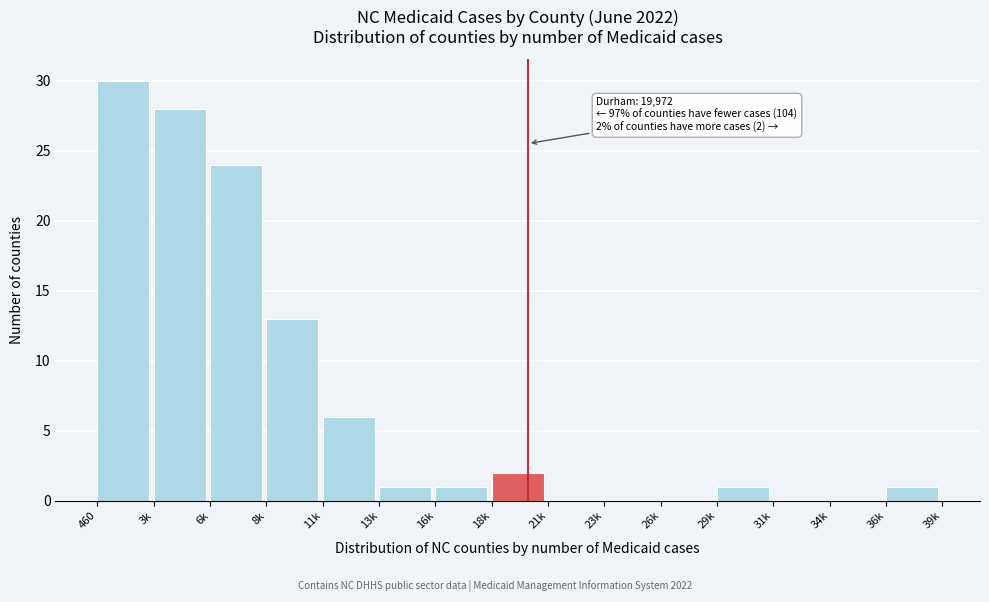

Reading left to right, extract all data points from this chart.

460=30	3k=28	6k=24	8k=13	11k=6	13k=1	16k=1	18k=2	21k=0	23k=0	26k=0	29k=1	31k=0	34k=0	36k=1